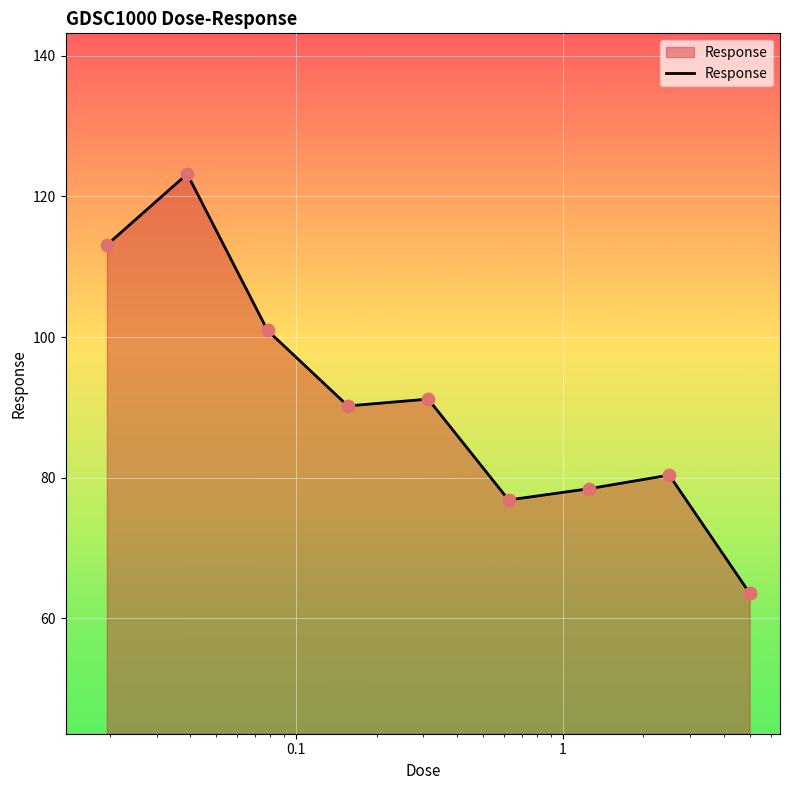

What is the smallest value displayed?

63.6